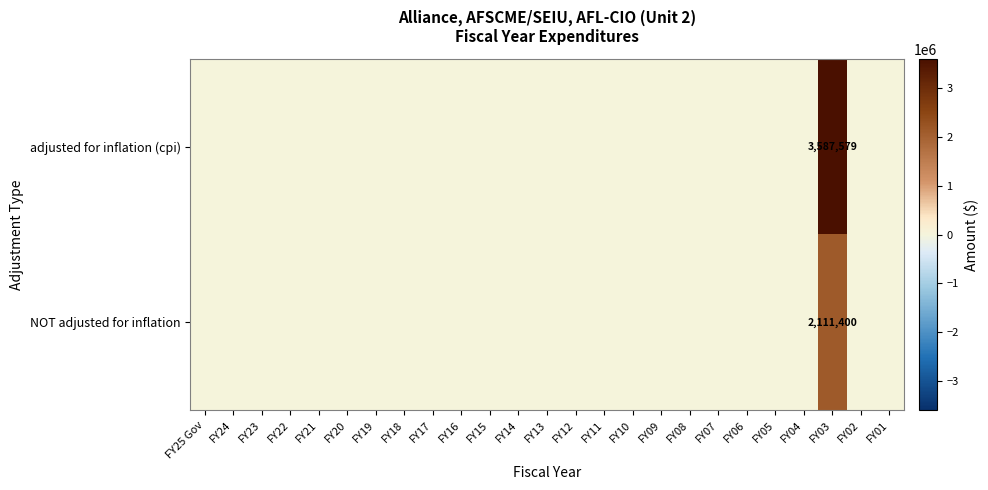

The value of row_0 at FY07 is 1732273. True or false?

False